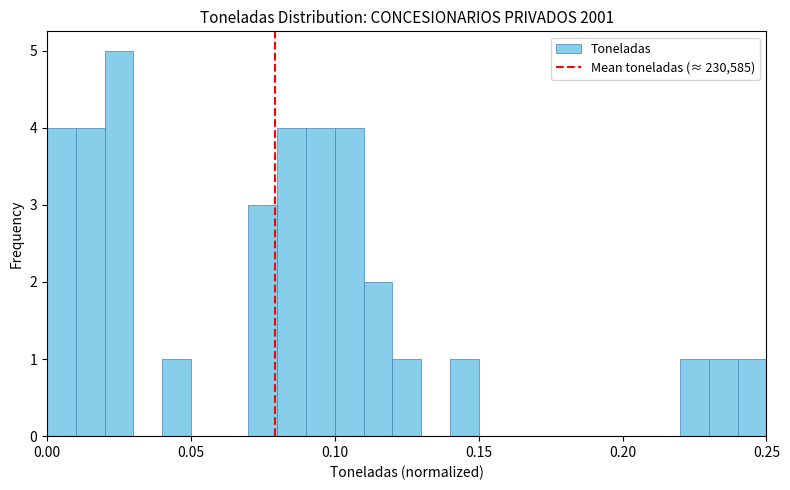

Read against the x-axis, roughly where is the centre of the tallest bar?

0.025